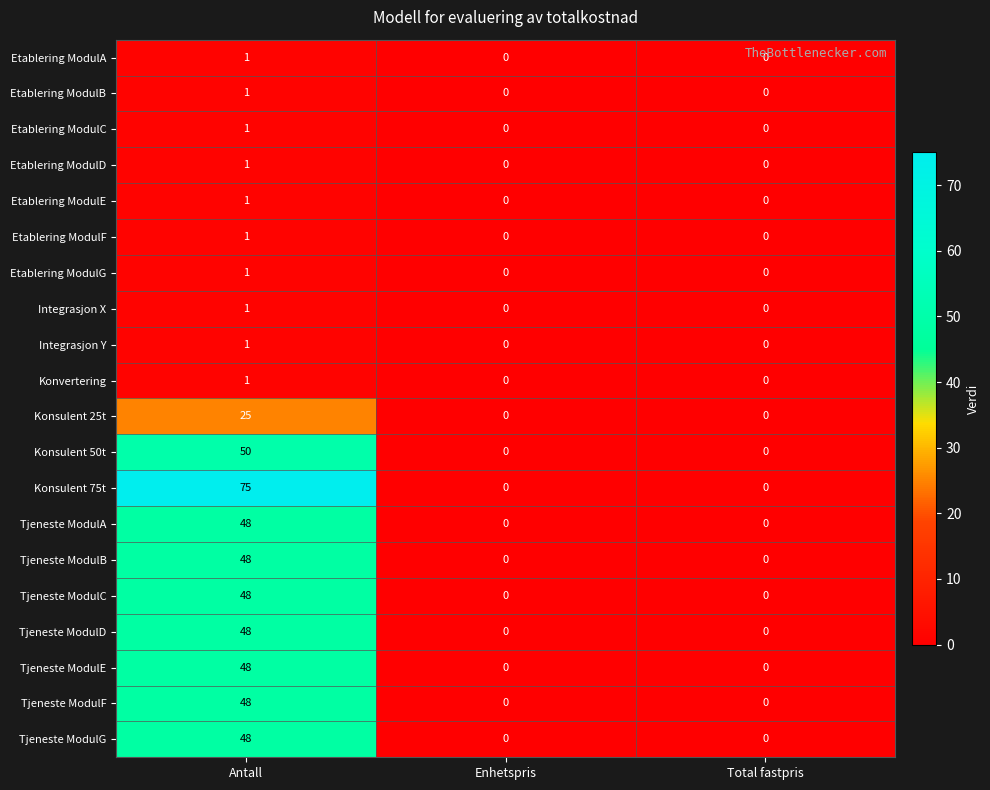

How many Konvertering values are between 0 and 1?

3